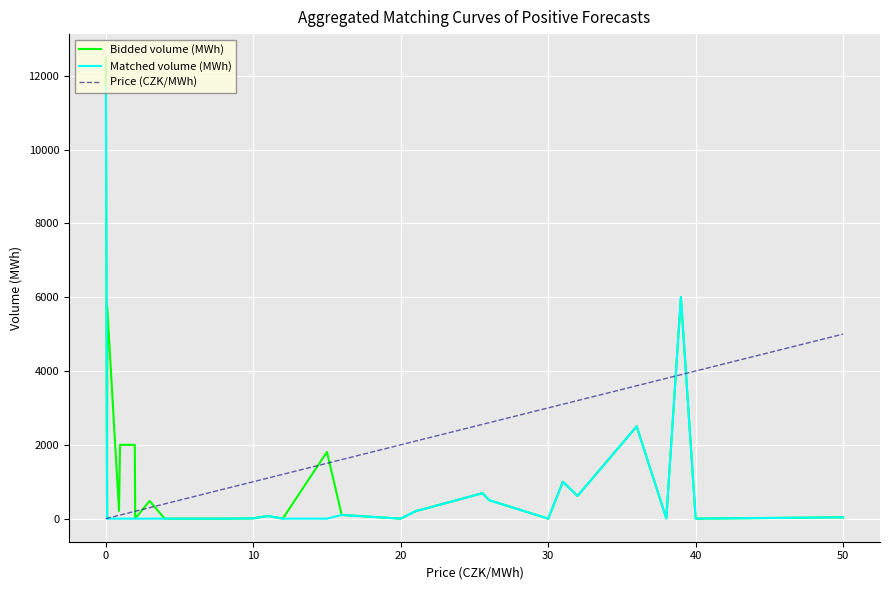

List the series in order of their peak value, highest first.

Bidded volume (MWh), Matched volume (MWh), Price (CZK/MWh)